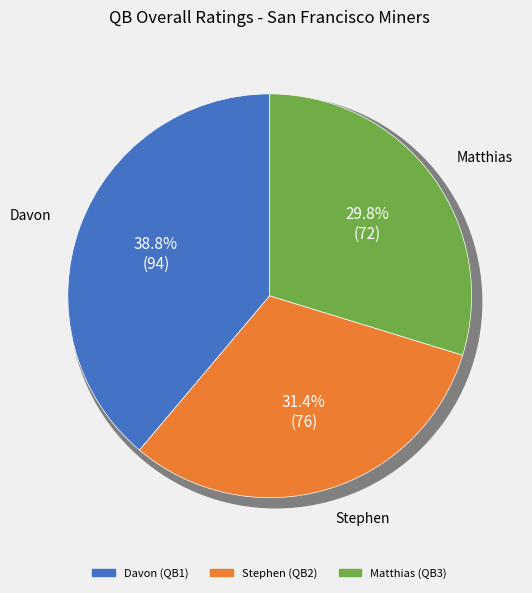

Approximately how many times larger is the value at Matthias compared to Stephen?

0.9